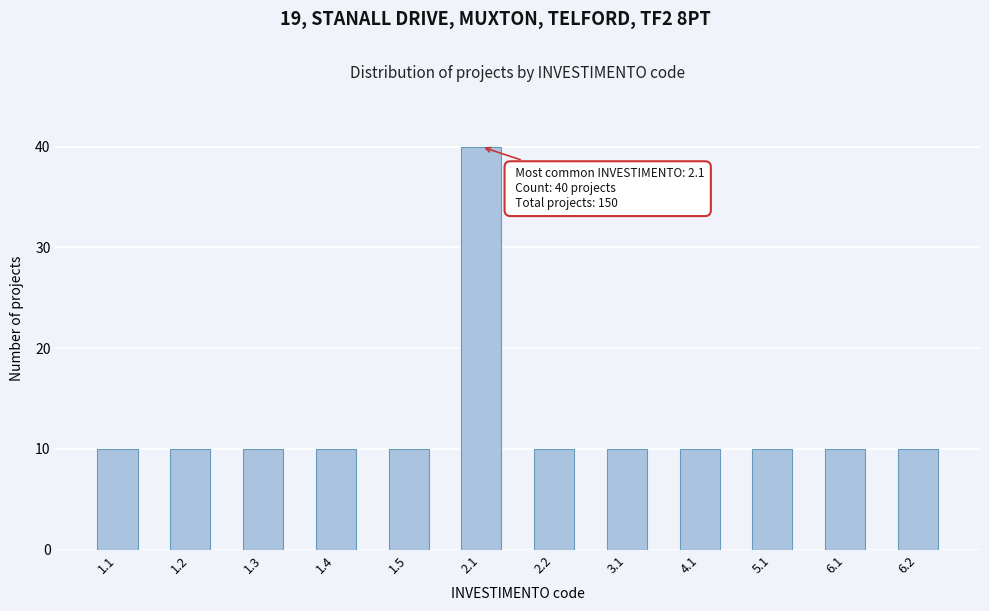

Reading left to right, what are all the values shown in this chart?

10	10	10	10	10	40	10	10	10	10	10	10